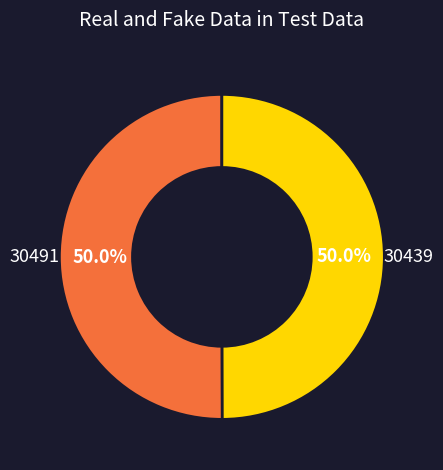

How many segments does this pie chart have?

2